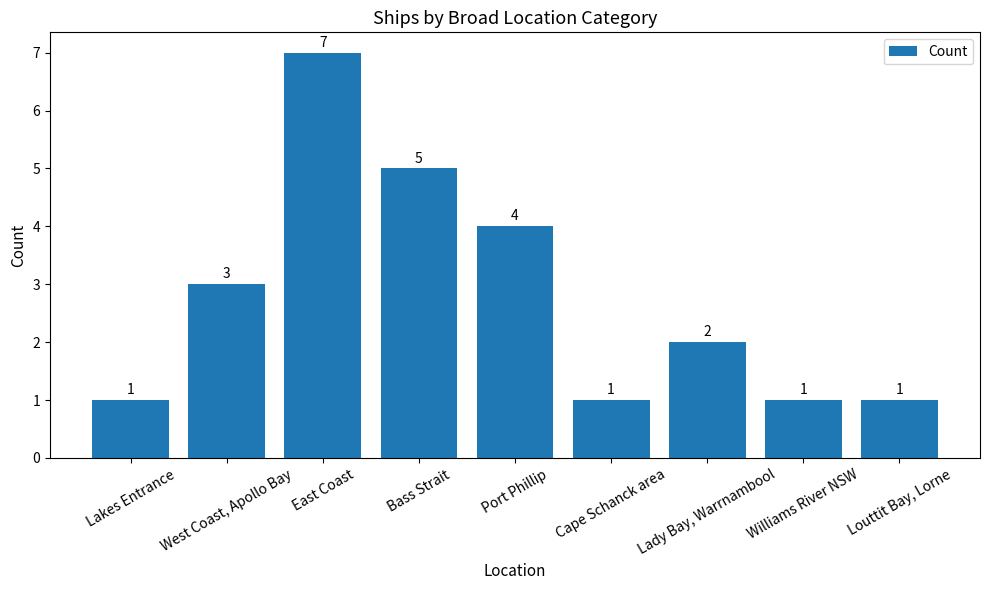

Is it true that the value at Lakes Entrance is 0?

False